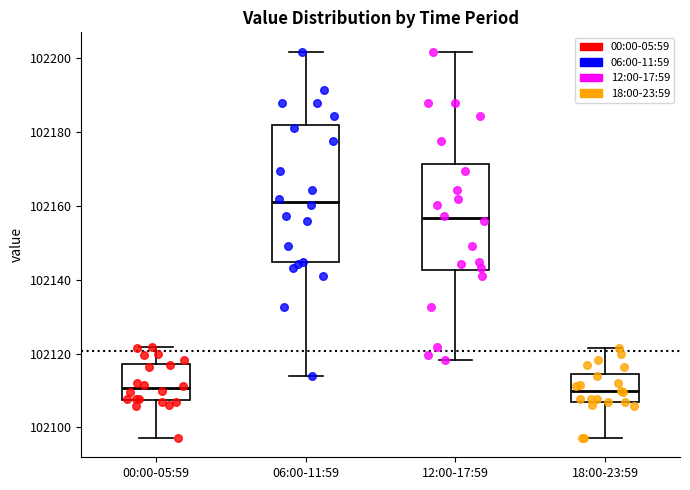

Which box is the tallest, from its lower edge to its upper edge?

06:00-11:59